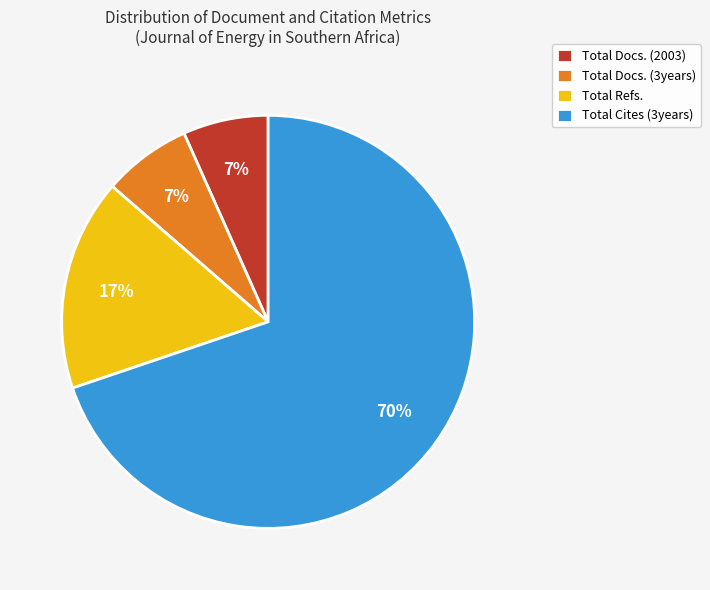

Which slice is the largest?

Total Cites (3years)